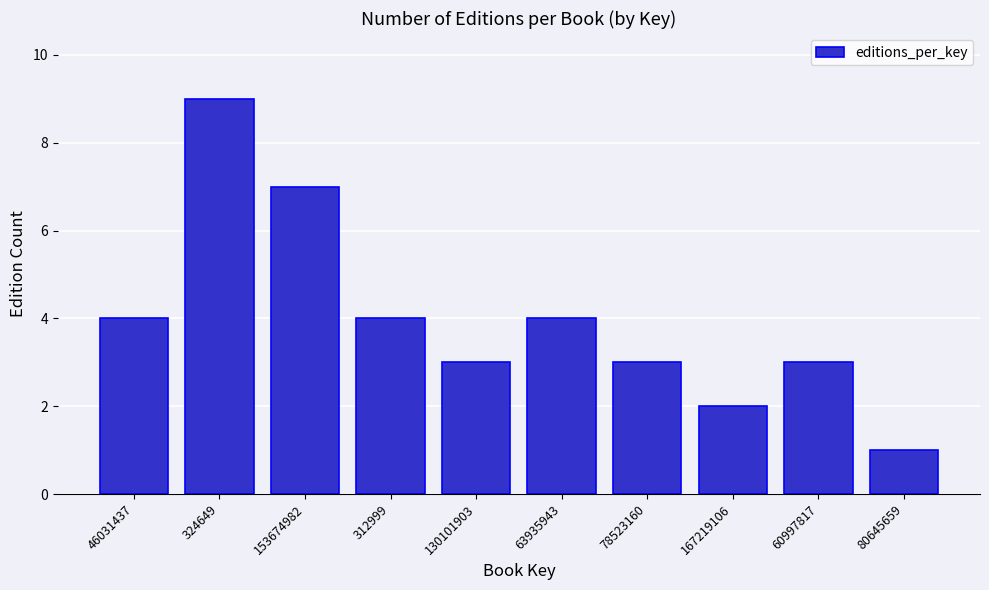

Reading left to right, list all the values displayed in this chart.

46031437=4	324649=9	153674982=7	312999=4	130101903=3	63935943=4	78523160=3	167219106=2	60997817=3	80645659=1